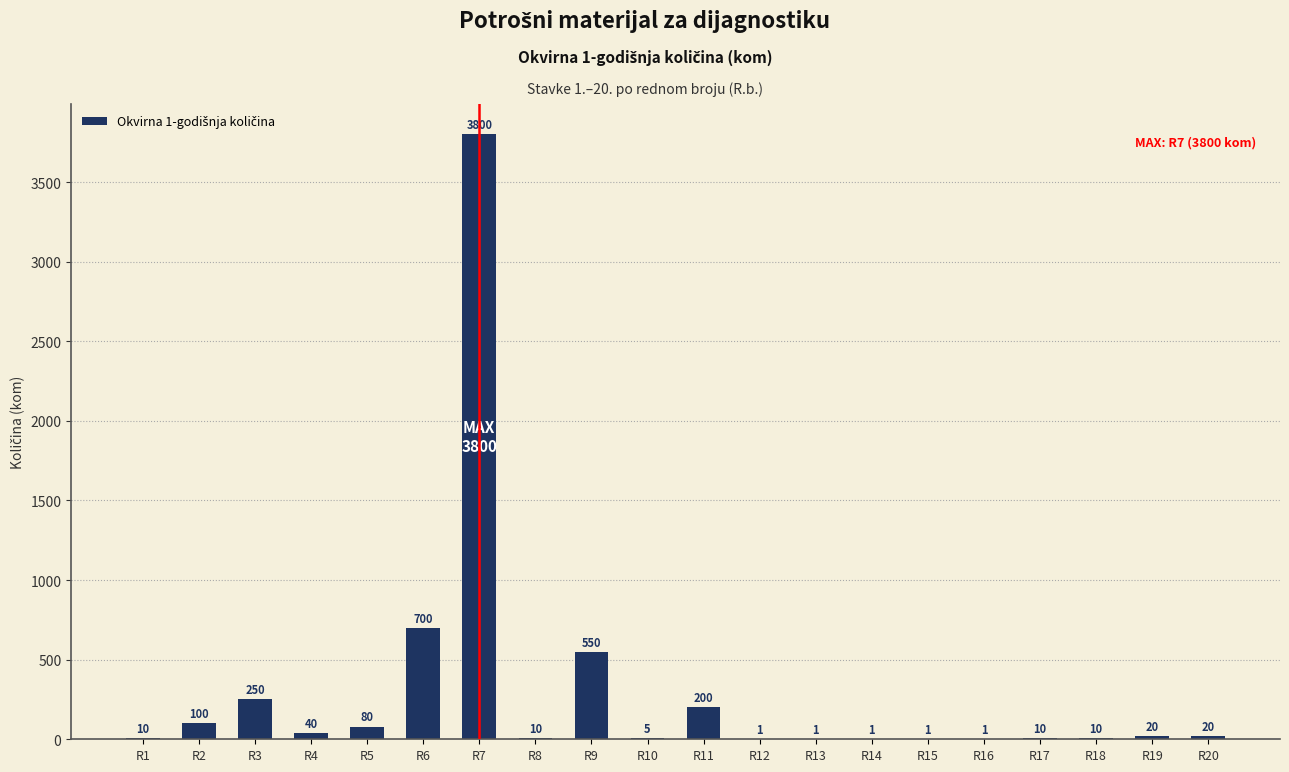

What is the ratio of the value at R2 to the value at R4?

2.5